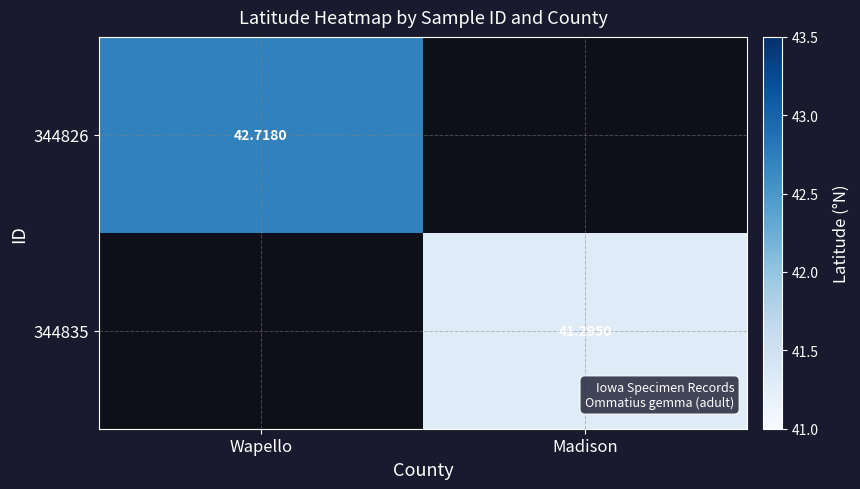

Is the value of 344835 at Madison greater than the value of 344826 at Wapello?

No